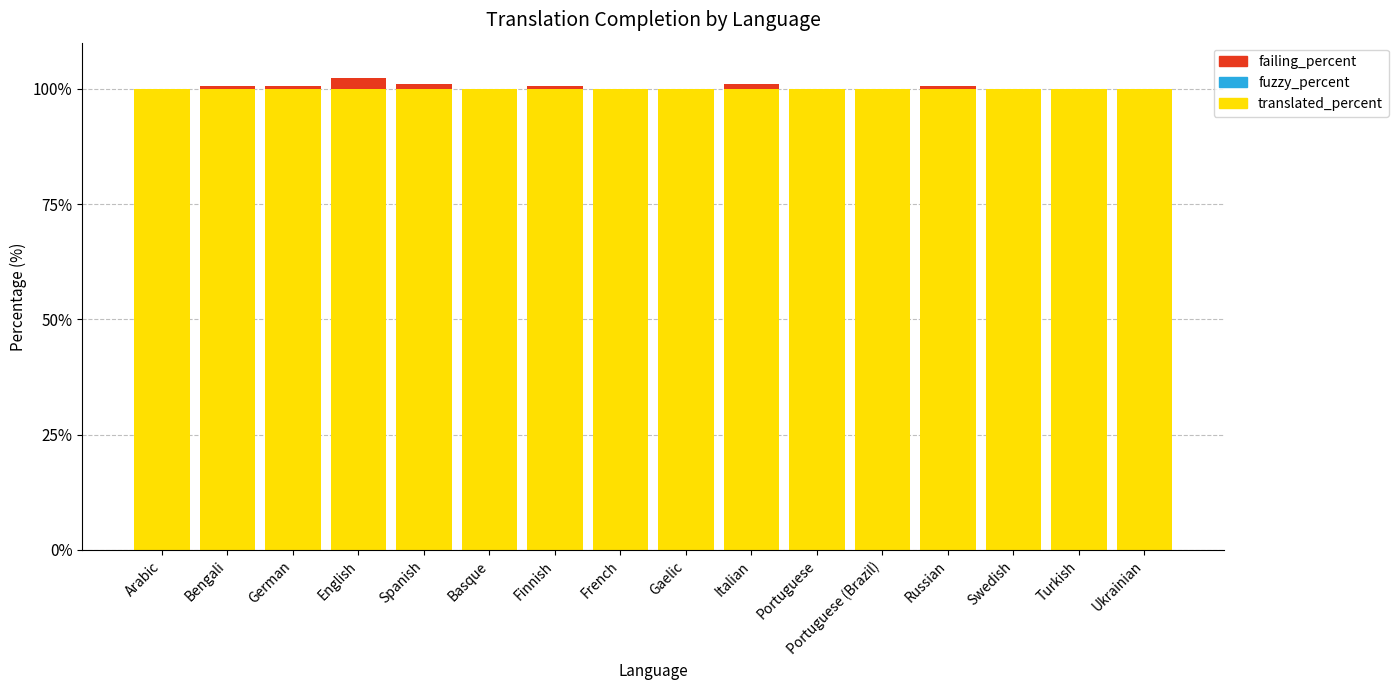

True or false: translated_percent has a value of 100.0 at German.

True